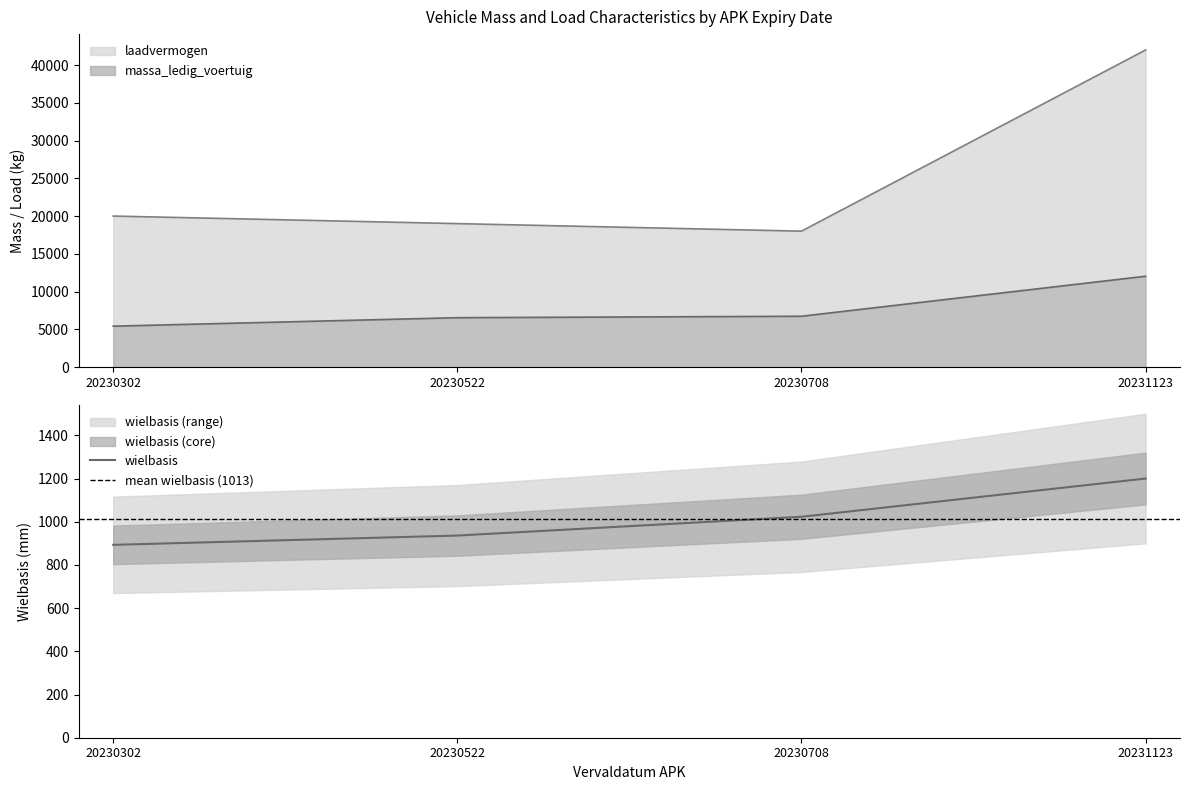

What is the difference between the second highest and second lowest values in the wielbasis series?

87